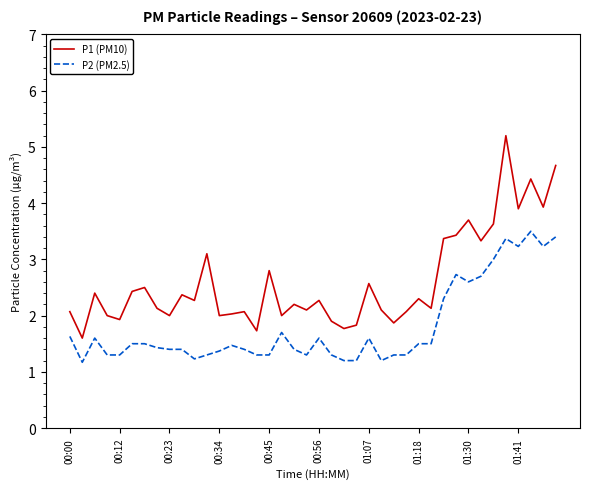

Which series has the largest total across all categories?

P1 (PM10)